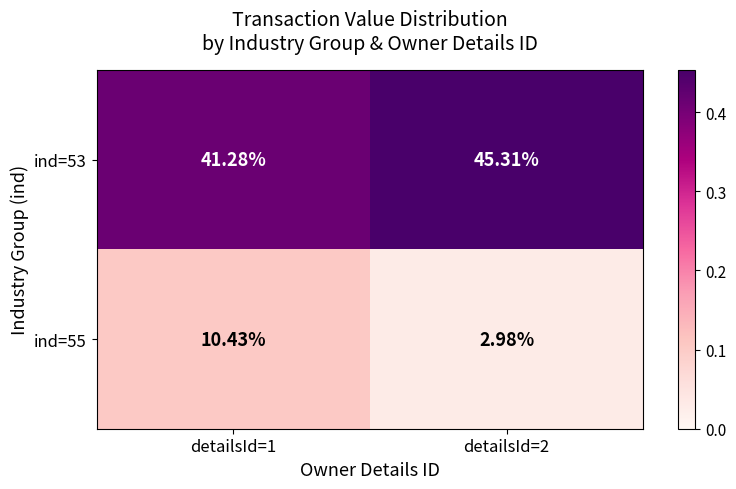

Is the value of ind=55 at detailsId=1 greater than the value of ind=53 at detailsId=2?

No